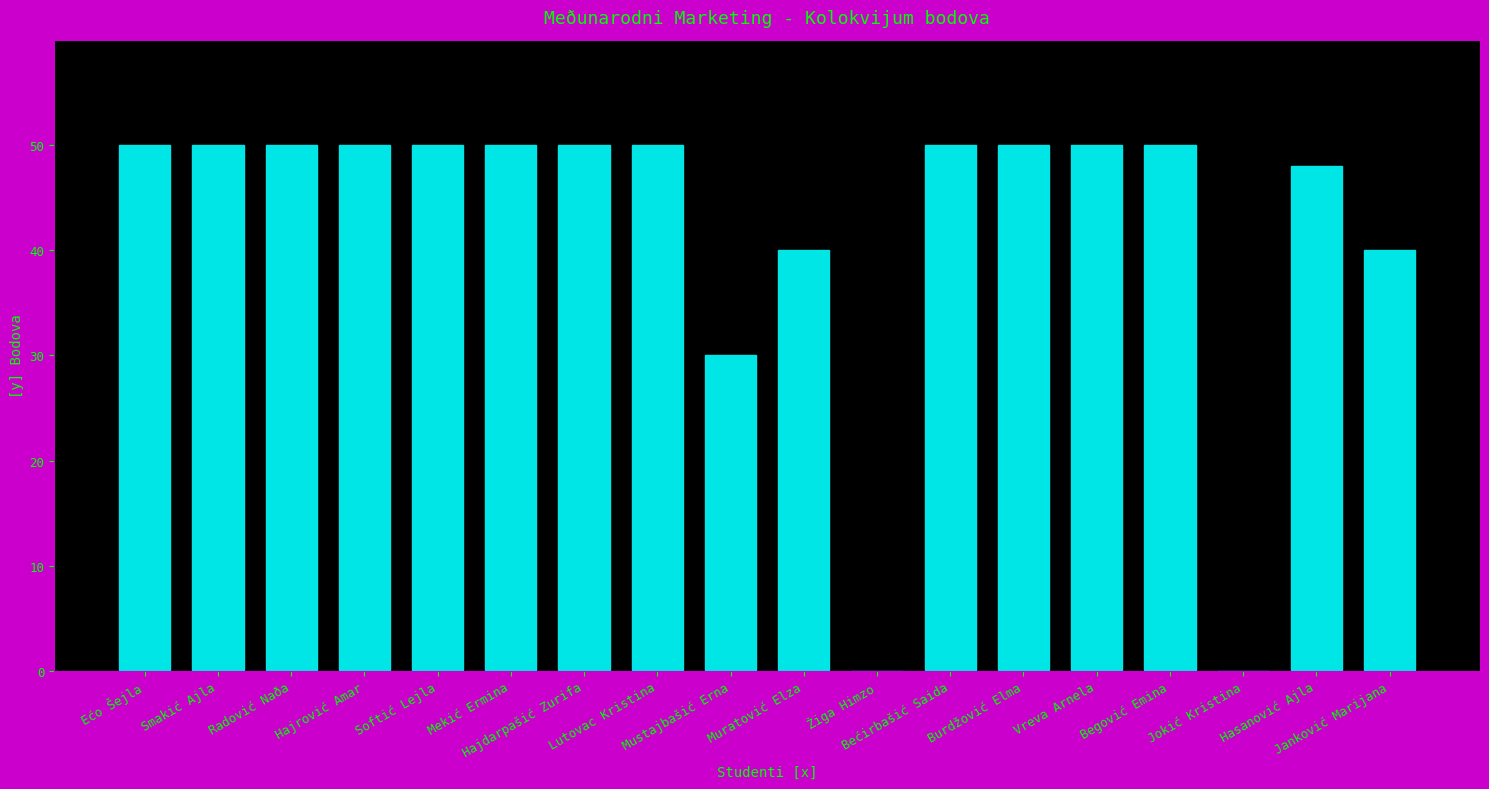

What is the greatest value displayed?

50